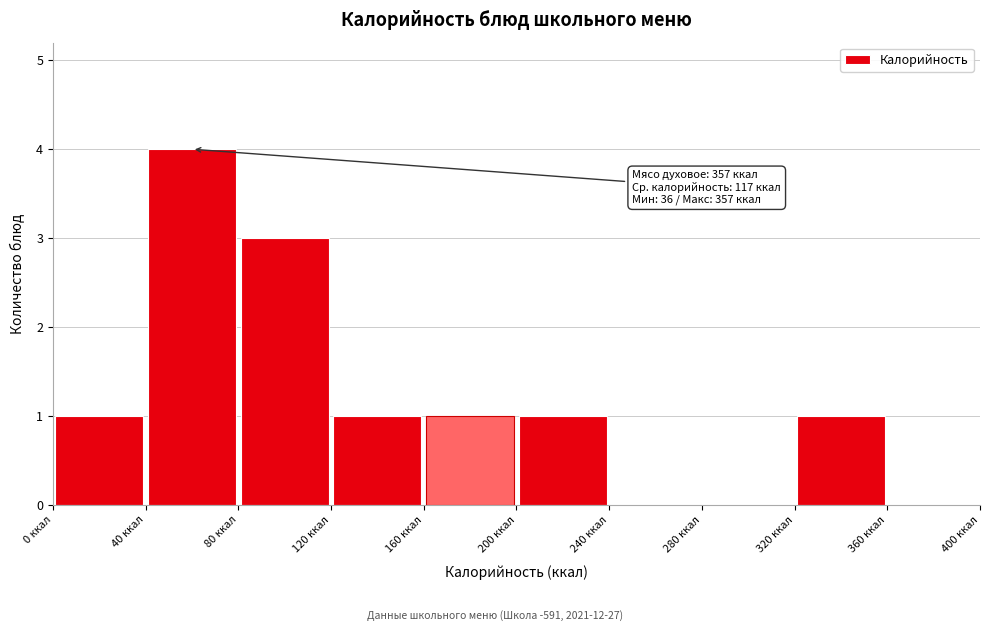

Over which range of the x-axis is the bar tallest?

40 to 80